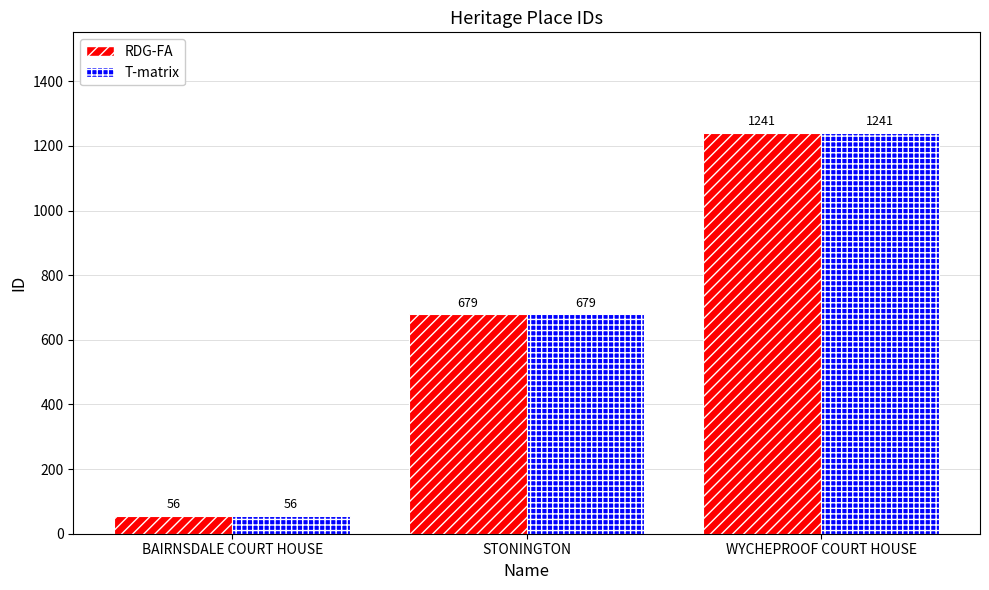

The T-matrix series shows 56 at BAIRNSDALE COURT HOUSE. True or false?

True